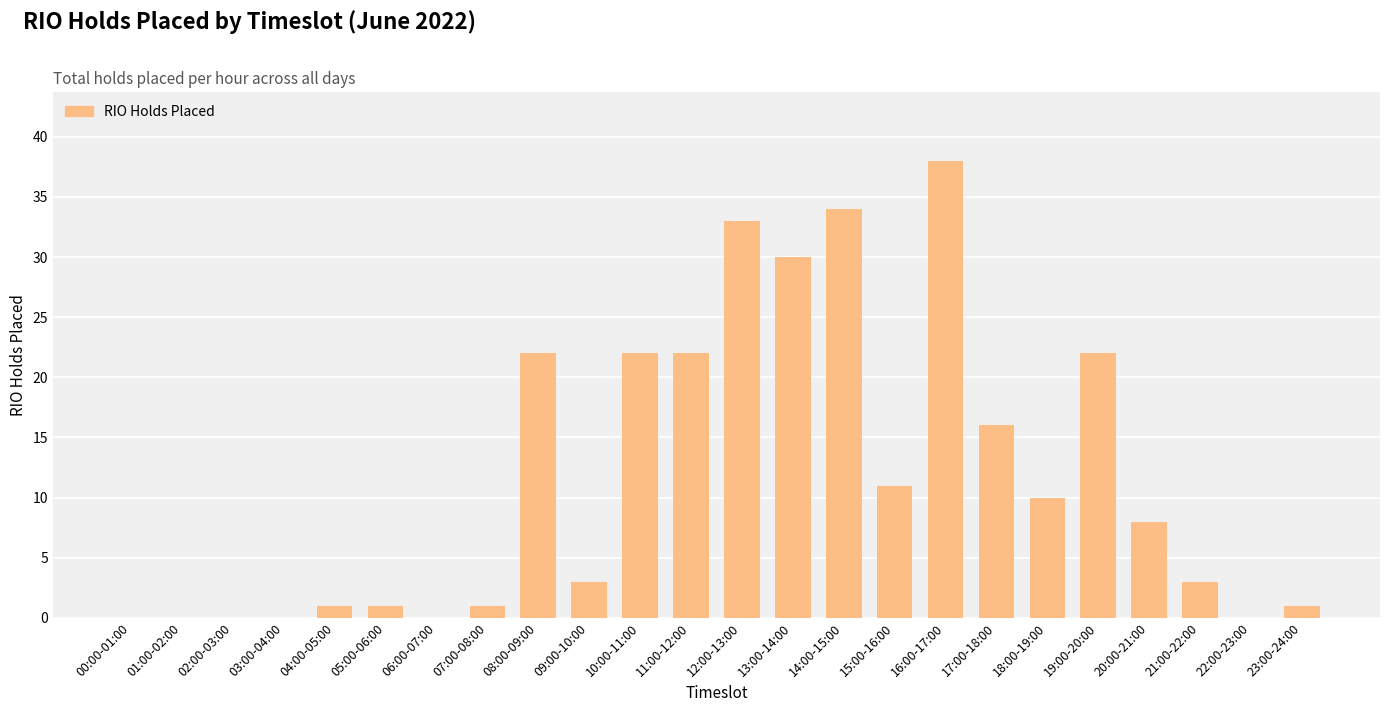

What is the maximum value shown in the chart?

38